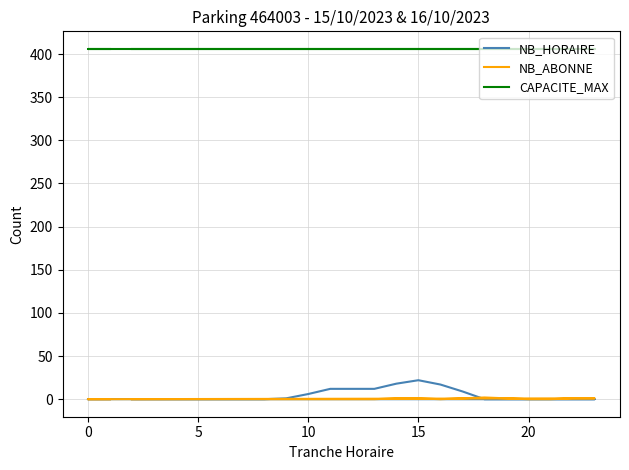

True or false: NB_HORAIRE and NB_ABONNE cross at least once.

True